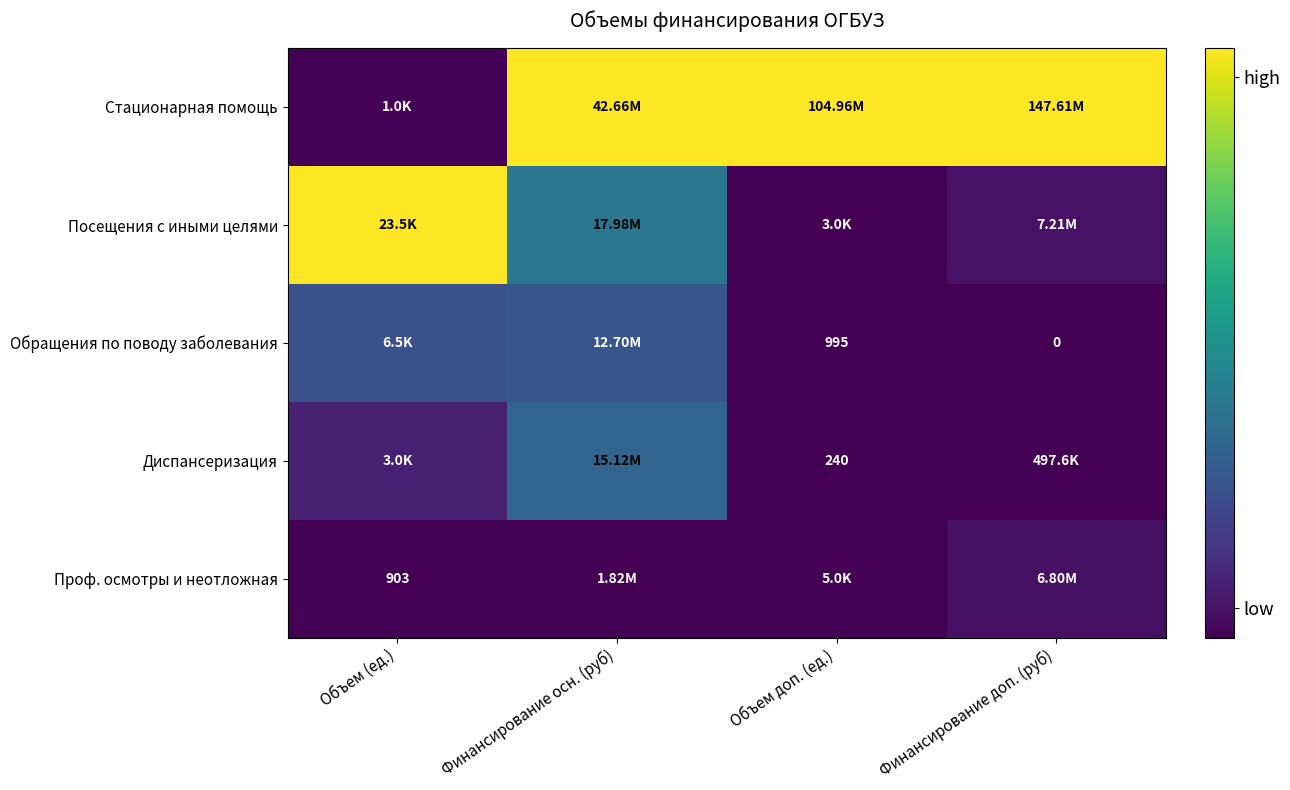

How many categories are shown in the chart?

4